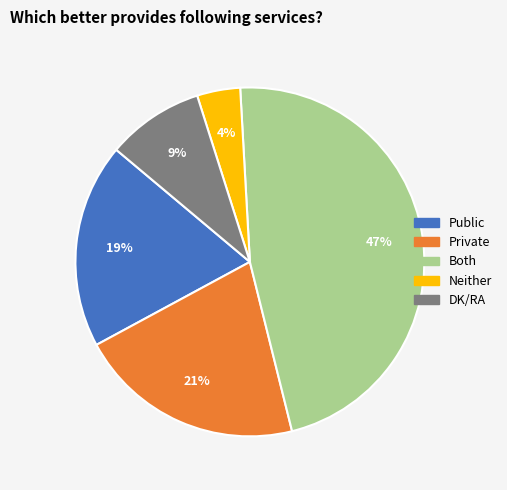

The Both slice represents 47% of the pie. True or false?

True